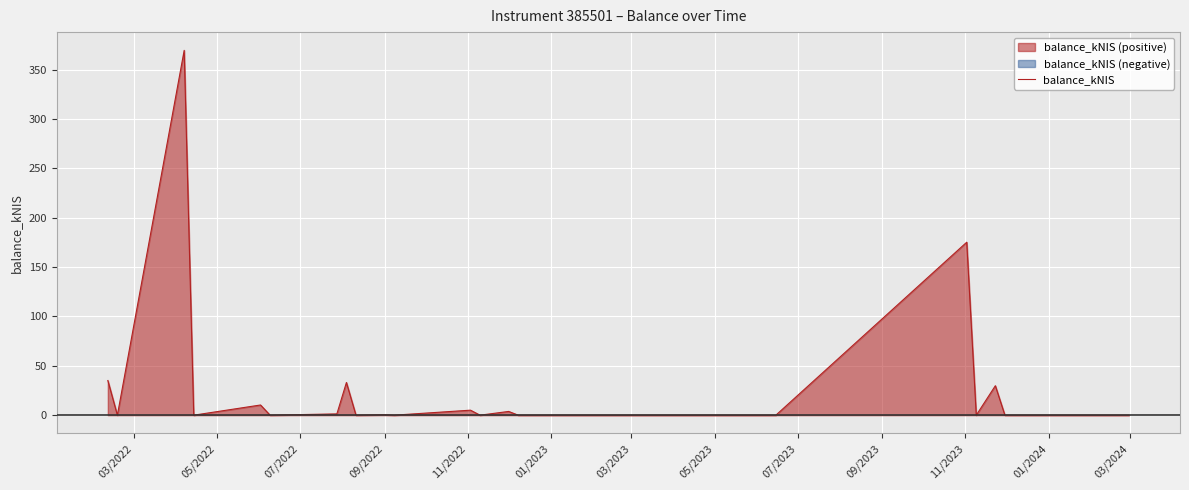

What is the highest value of the balance_kNIS series?

369.5